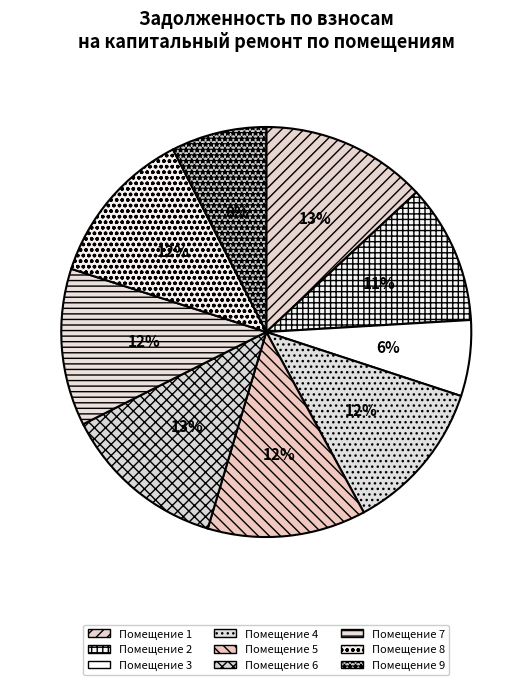

How many slices are in this pie chart?

9